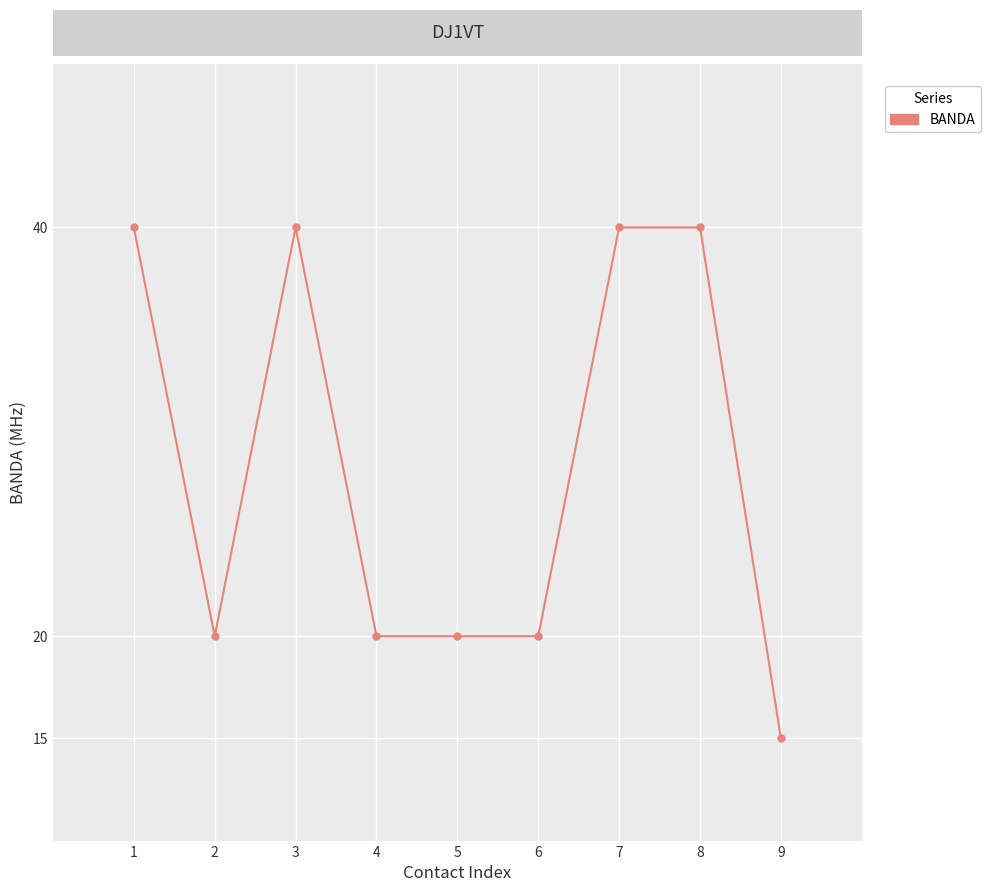

At which category does the data reach its first local valley?

2